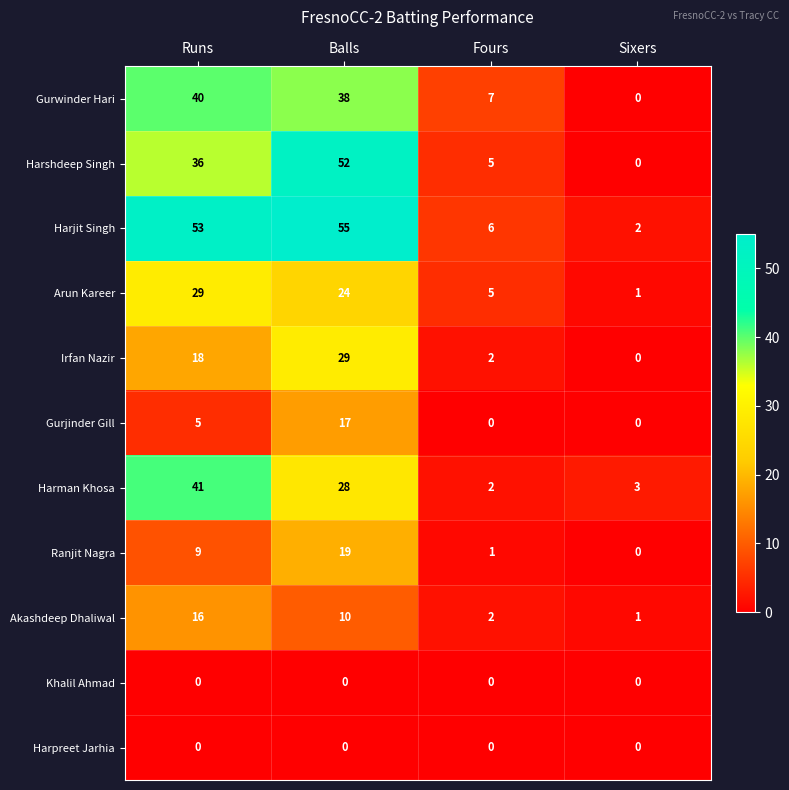

What is the average value of the Gurjinder Gill series?

6